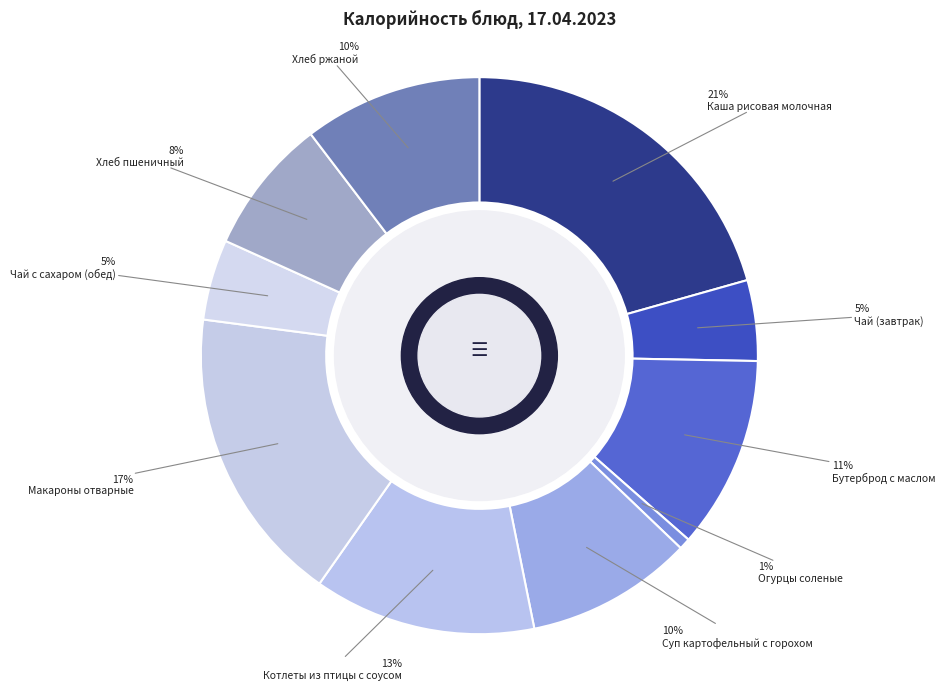

Is it true that Хлеб пшеничный is 2% of the pie?

False